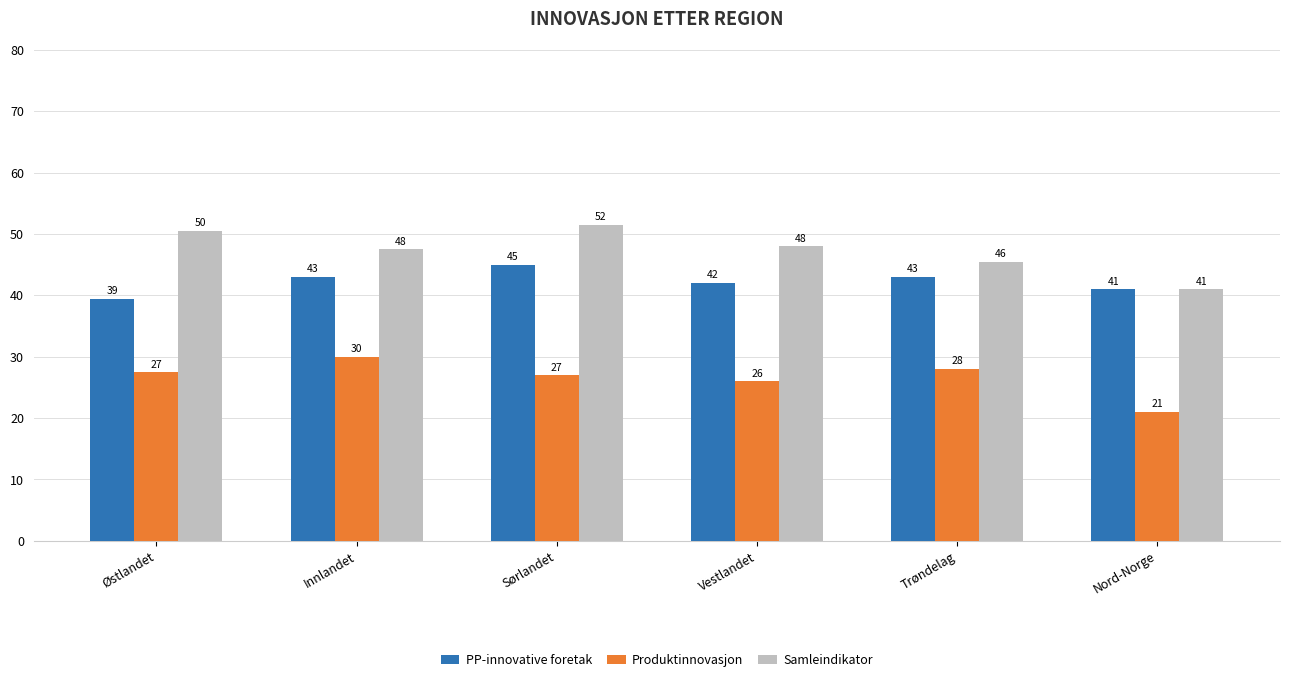

How many data points does each series have?

6